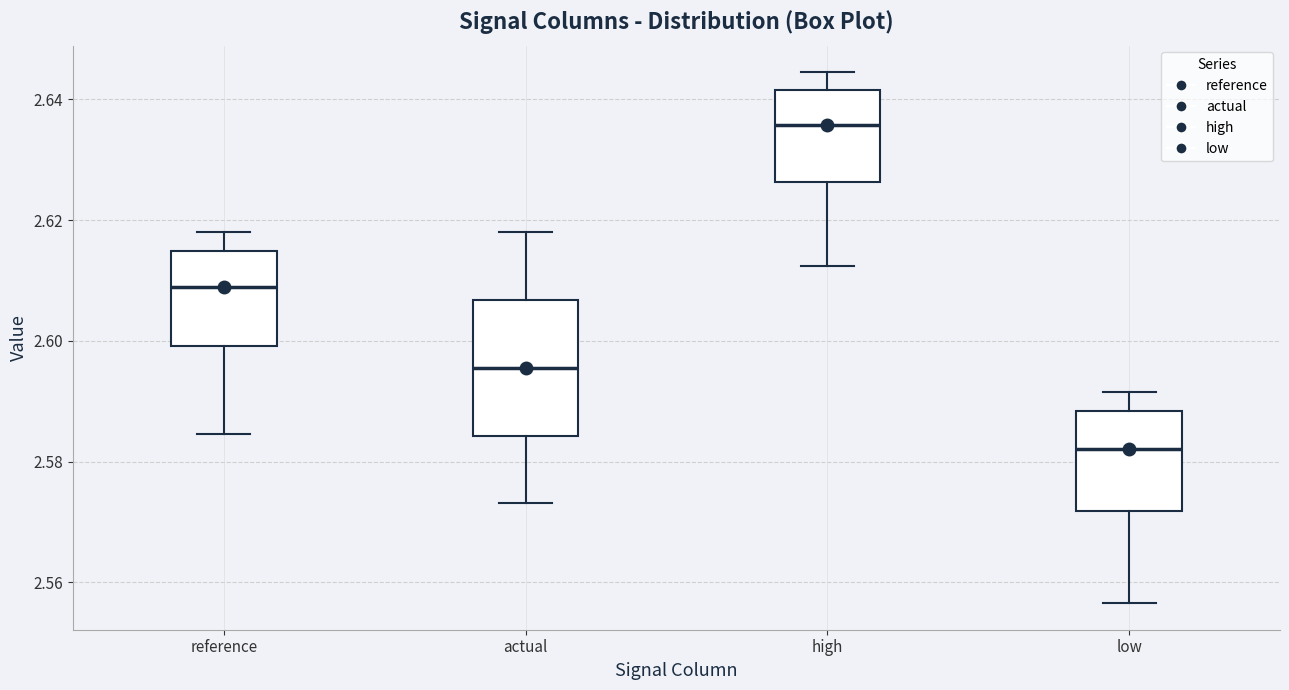

Where does the median line of the box for high sit on the y-axis? The values are not printed on the chart, so give them approximately, as read against the axis.

2.636